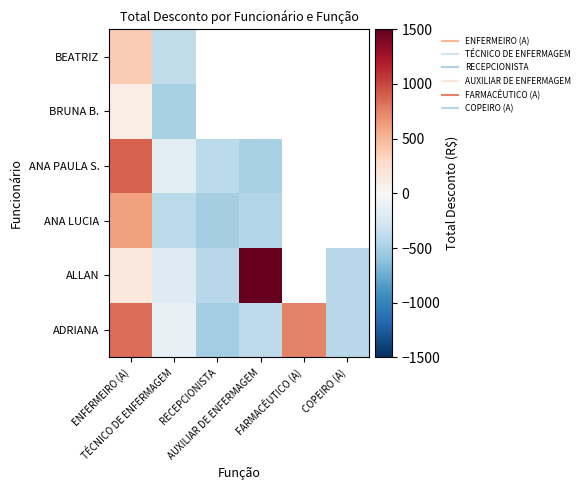

At which category is the sum across all series the highest?

ENFERMEIRO (A)